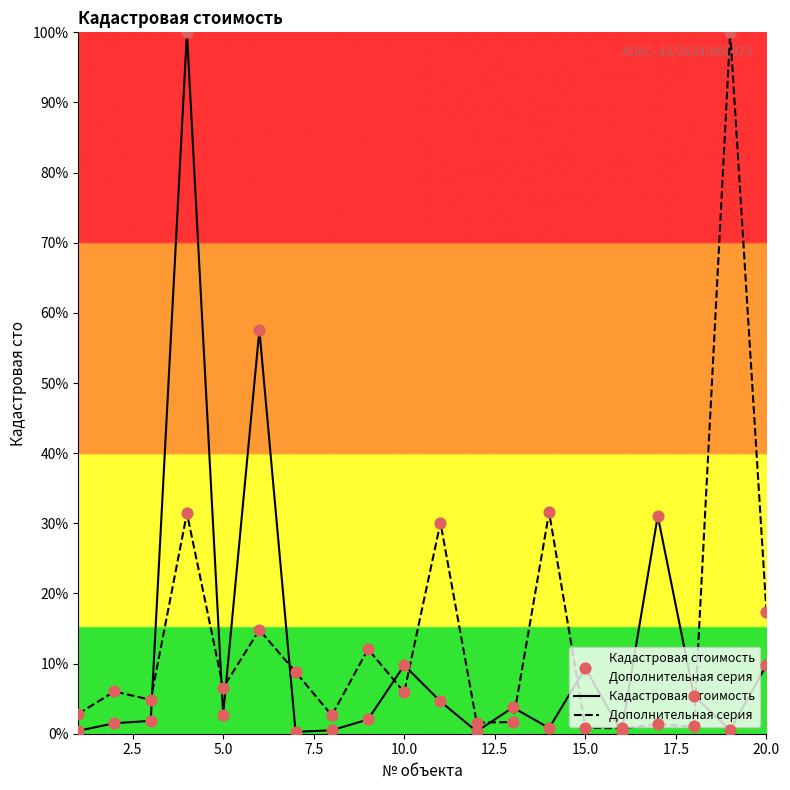

What are all the series names shown in the legend?

Кадастровая стоимость, Дополнительная серия